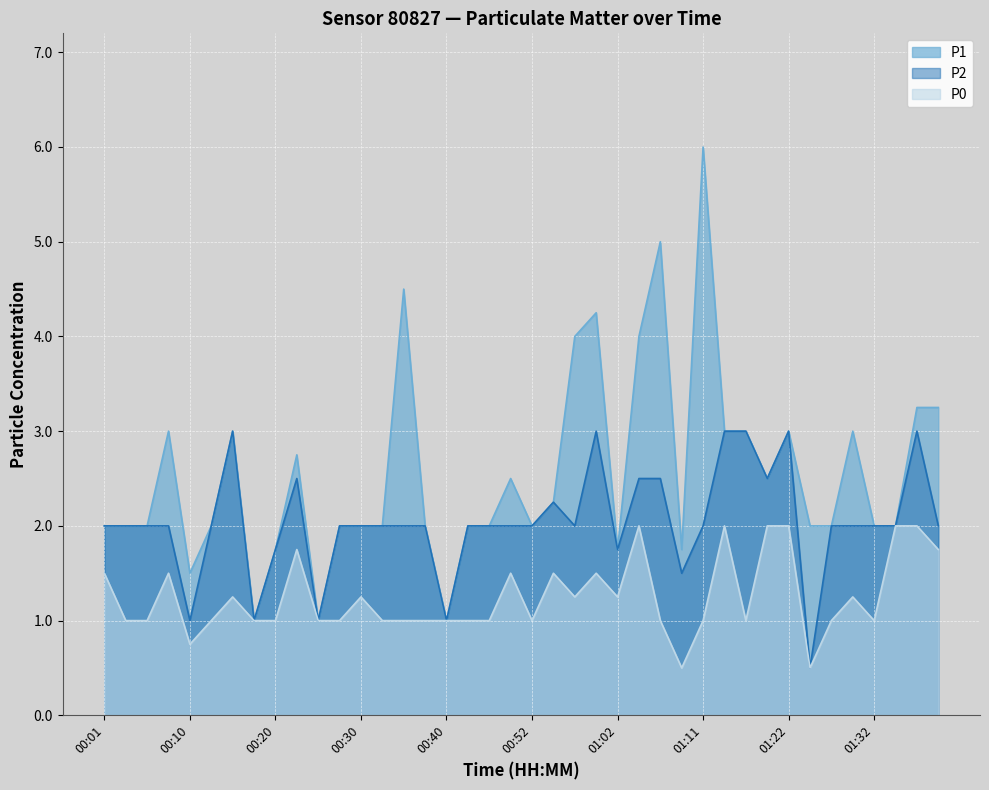

True or false: P2 and P1 intersect in this chart.

False